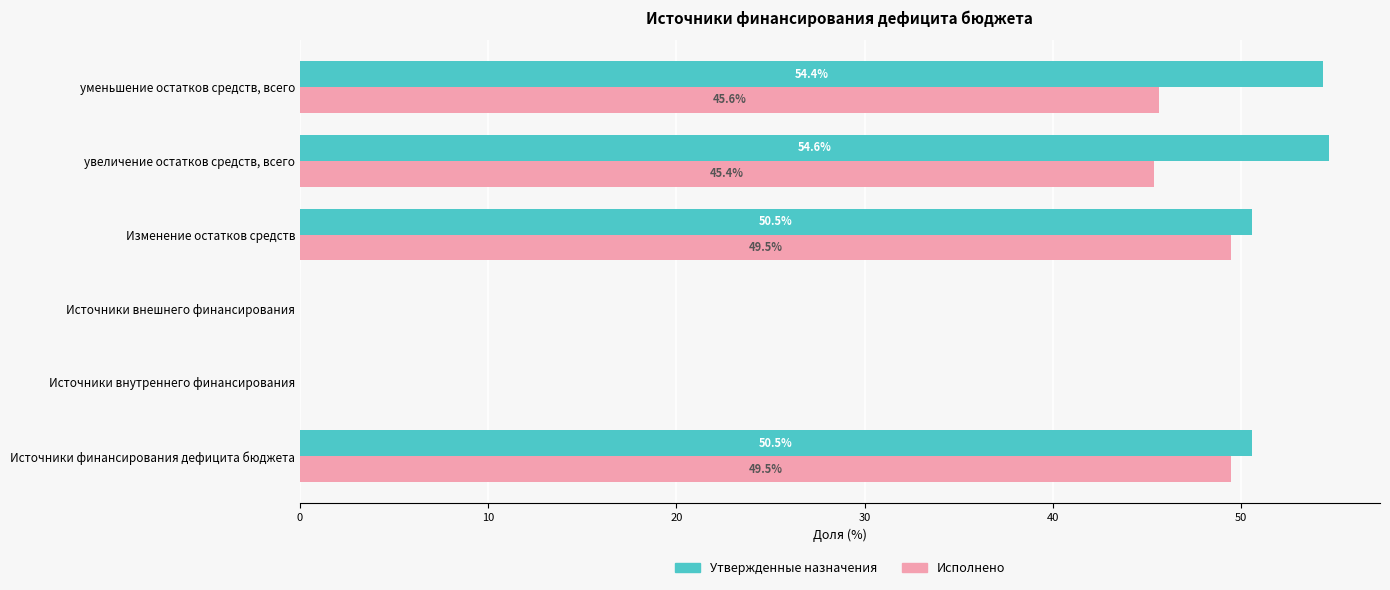

What is the sum of all Исполнено values?

189.9